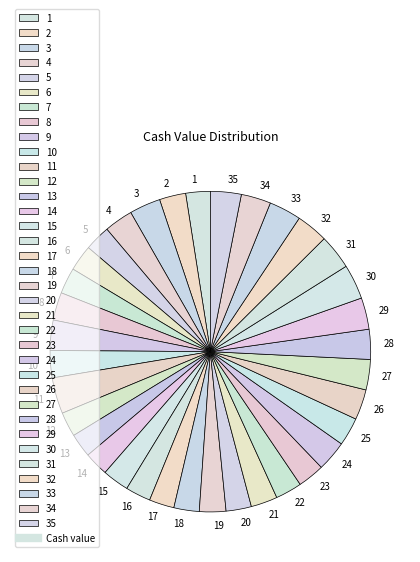

Does 28 account for over 50% of the chart?

No